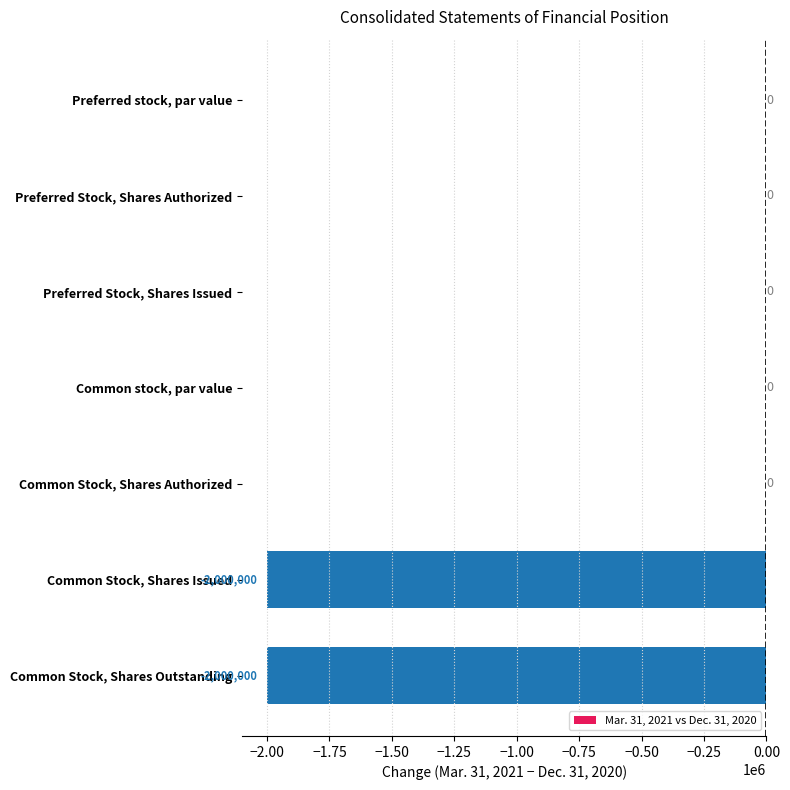

Where is the data nearest to the value -1000000?

Preferred stock, par value